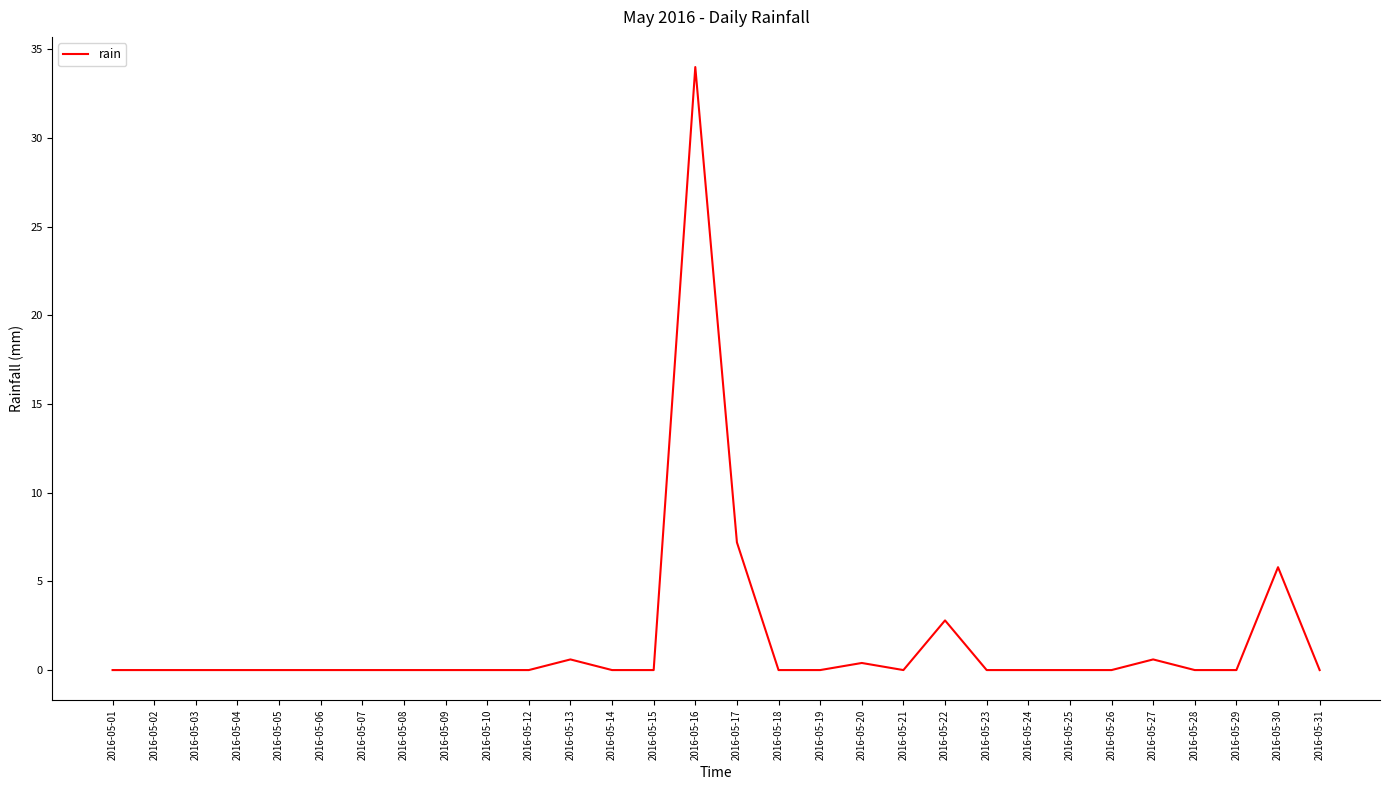

At which label is the value closest to 17?

2016-05-17